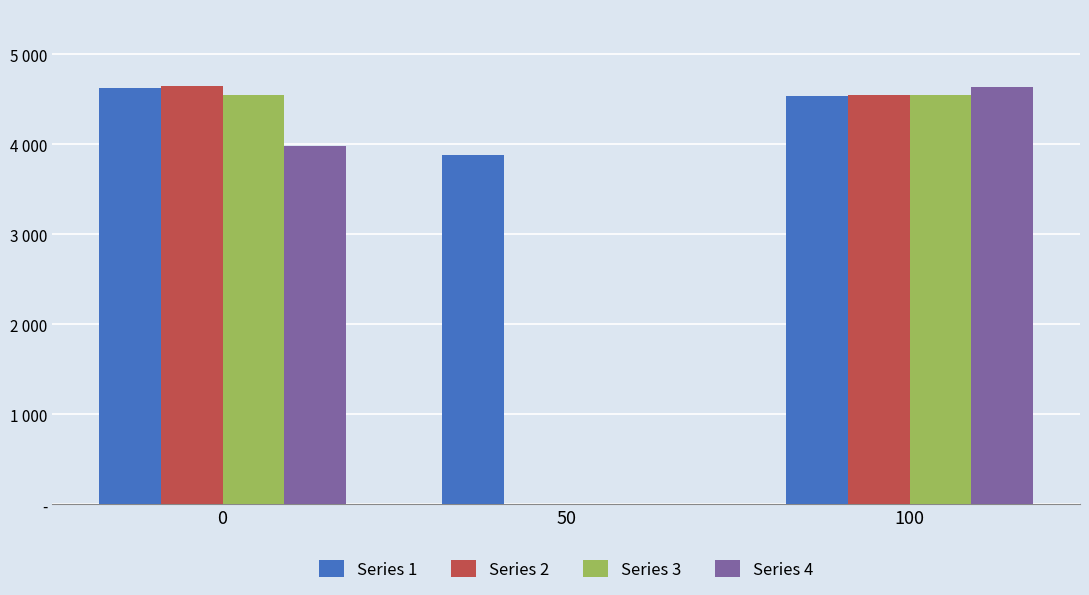

True or false: Series 3 has a value of 4541 at 100.

True